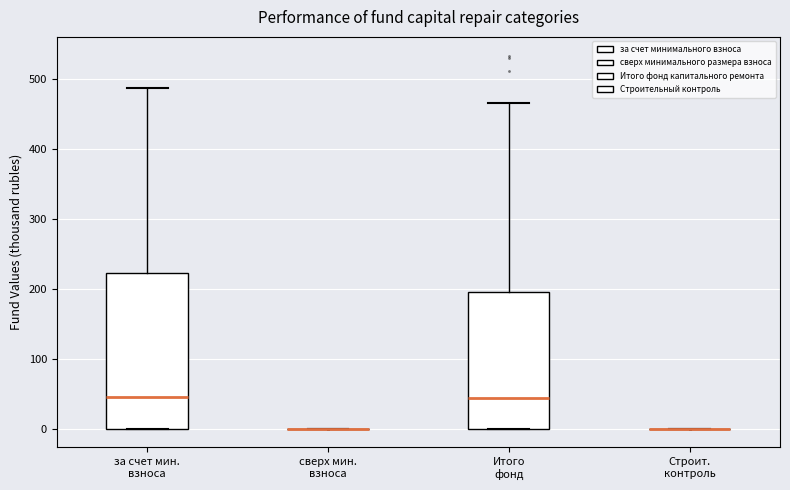

Reading left to right, read every box against the y-axis: the position of its median line, the range the box covers, and the ends of its whiskers. The values are not printed on the chart, so give them approximately, as read against the axis.

за счет мин. взноса: median 50, box 0 to 220, whiskers 0 to 490
сверх мин. взноса: box collapsed to a line at 0, whiskers 0 to 0
Итого фонд: median 40, box 0 to 190, whiskers 0 to 470
Строит. контроль: box collapsed to a line at 0, whiskers 0 to 0